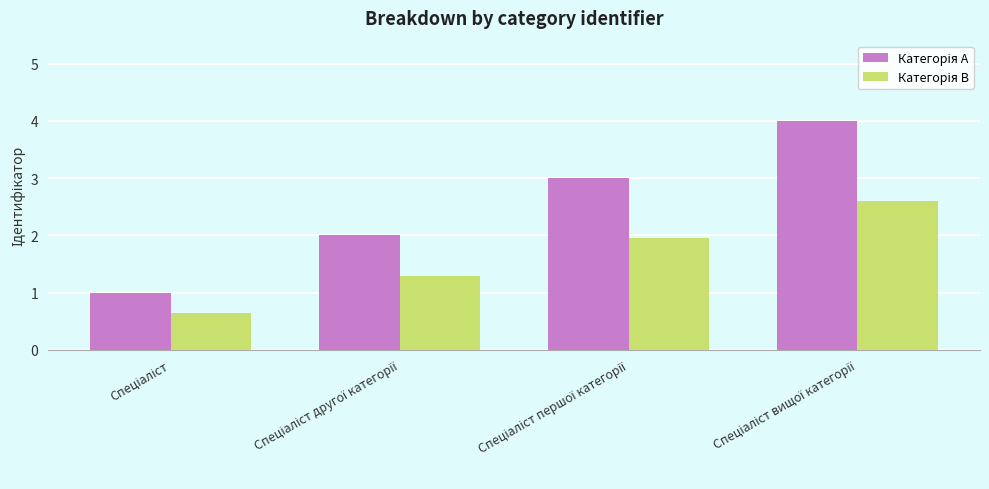

What is the greatest value displayed?

4.0